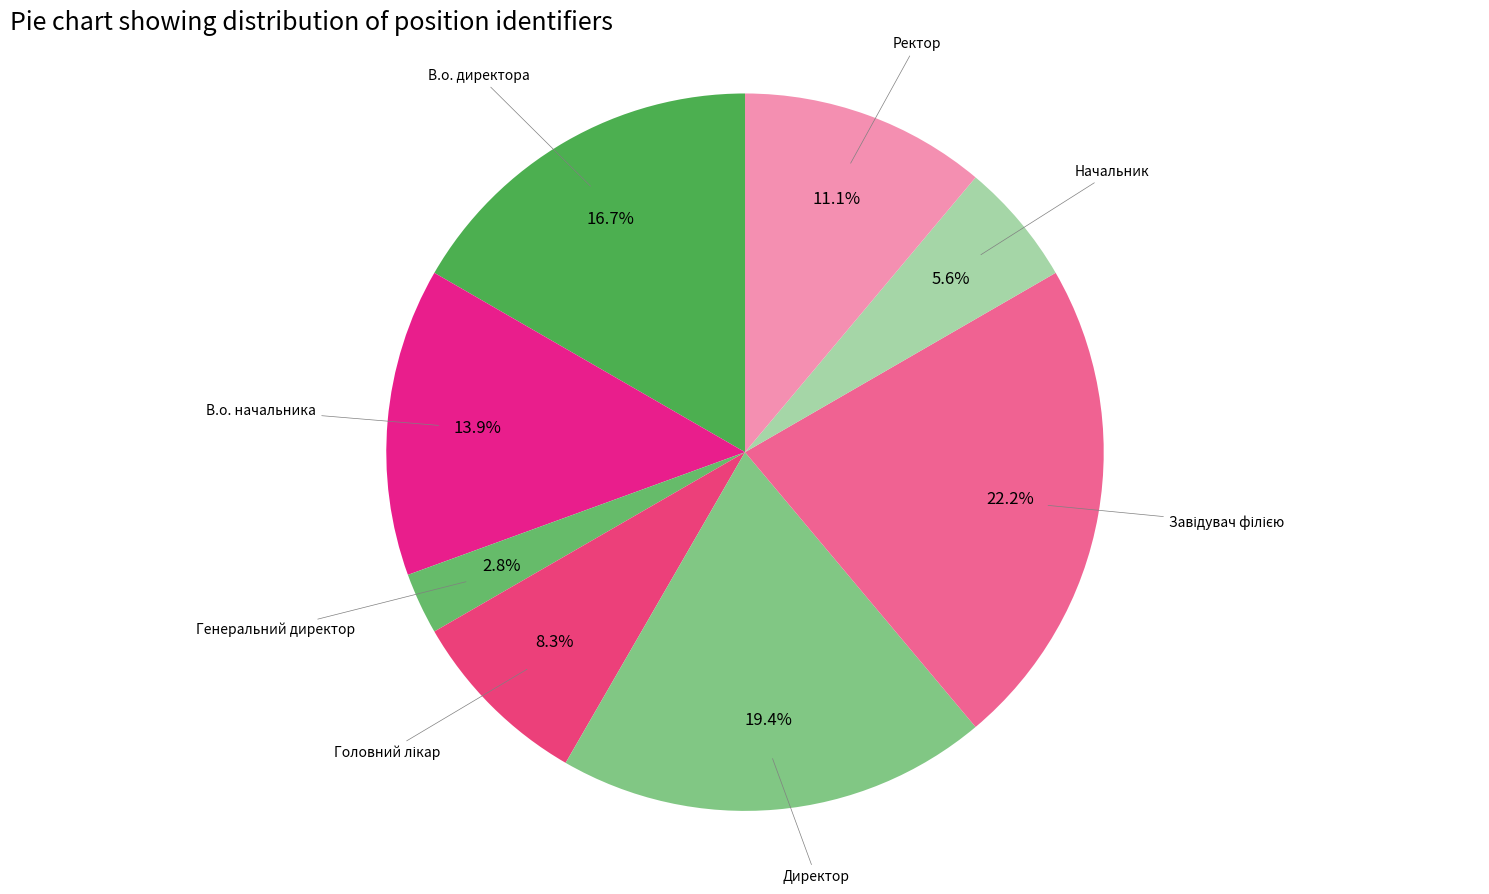

The Генеральний директор slice represents 3% of the pie. True or false?

True